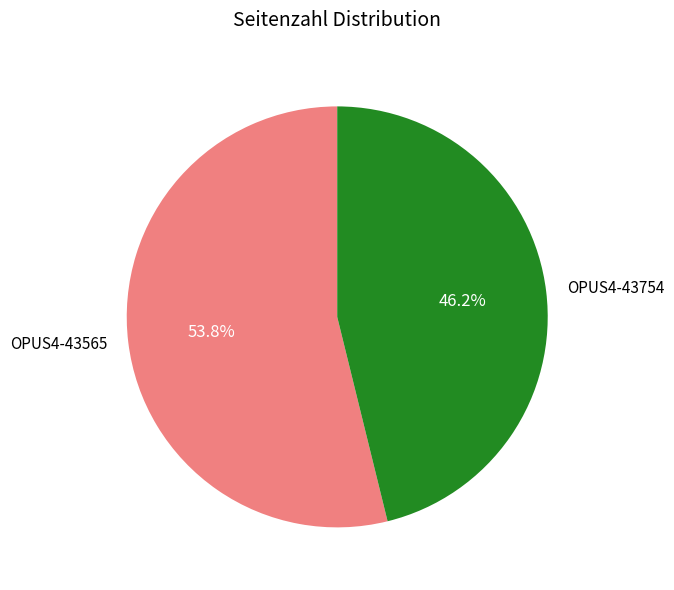

Which category has the smallest portion of the pie?

OPUS4-43754